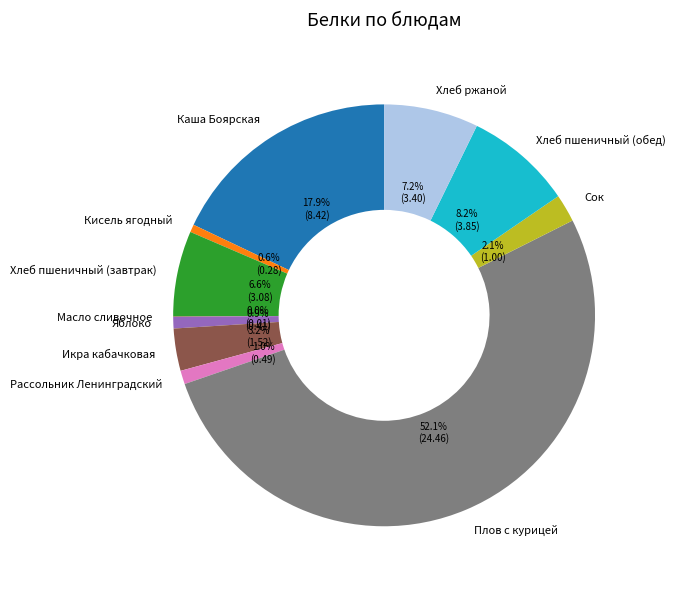

Approximately how many times larger is the value at Кисель ягодный compared to Сок?

0.3